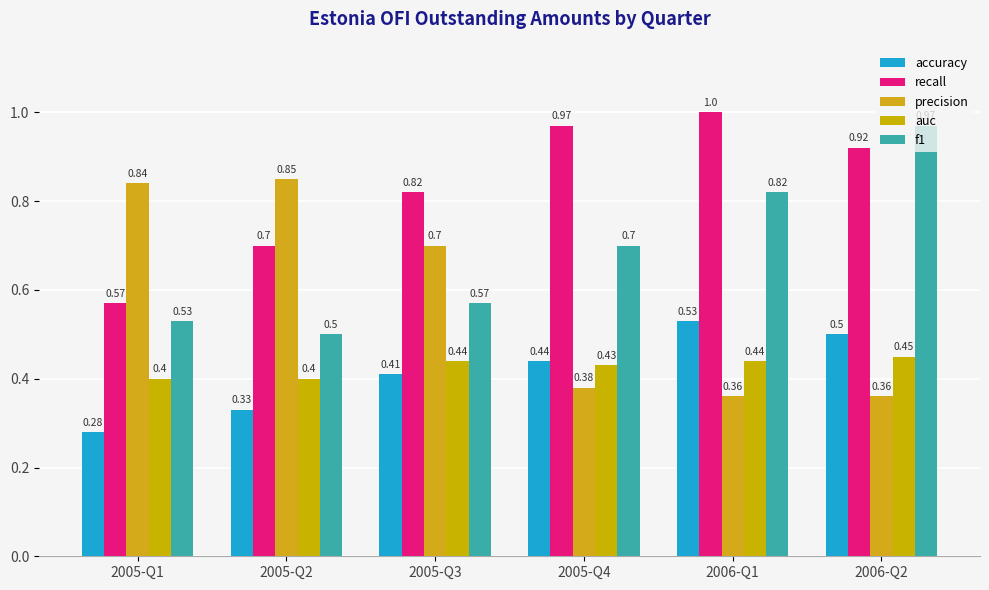

Which series has the largest total across all categories?

recall